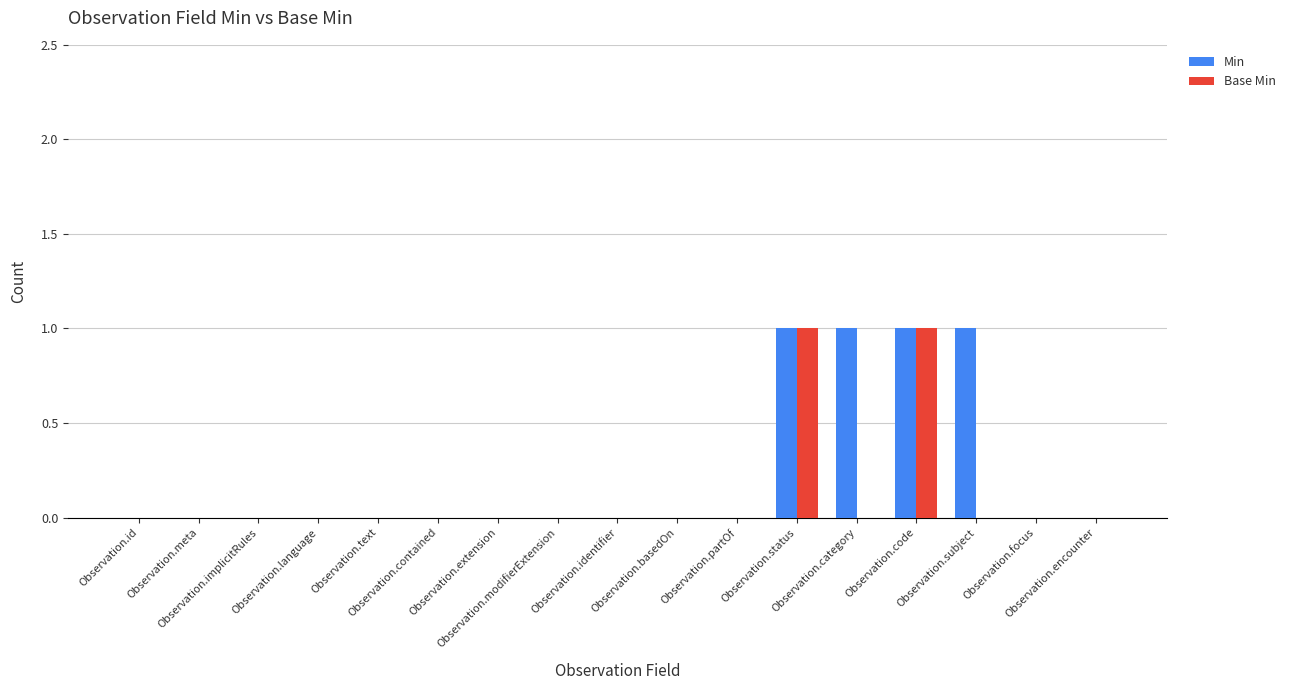

Which series has the largest total across all categories?

Min